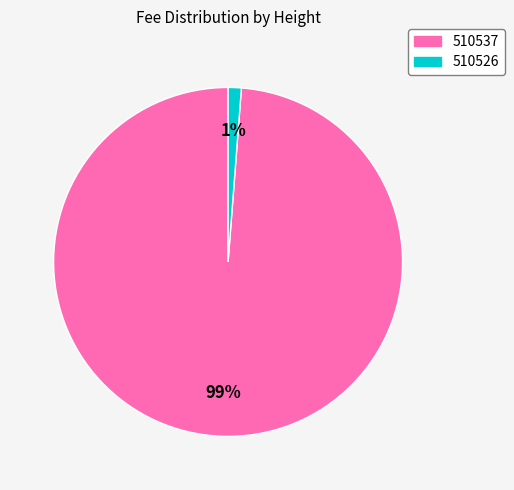

Combined, do 510526 and 510537 account for over 50%?

Yes